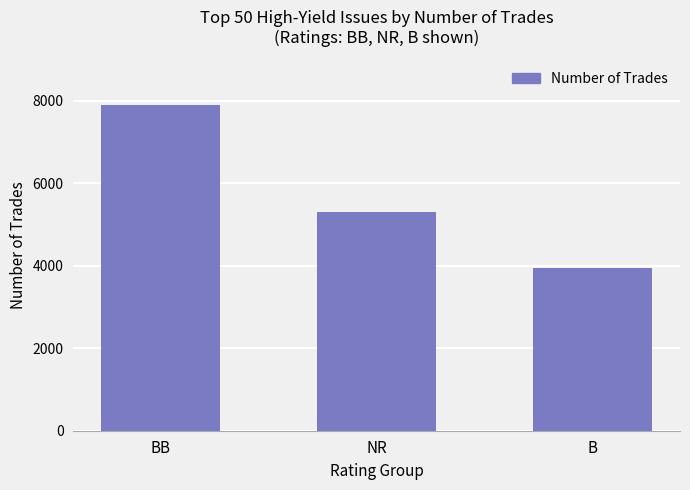

What is the change in value from BB to B?

-3929